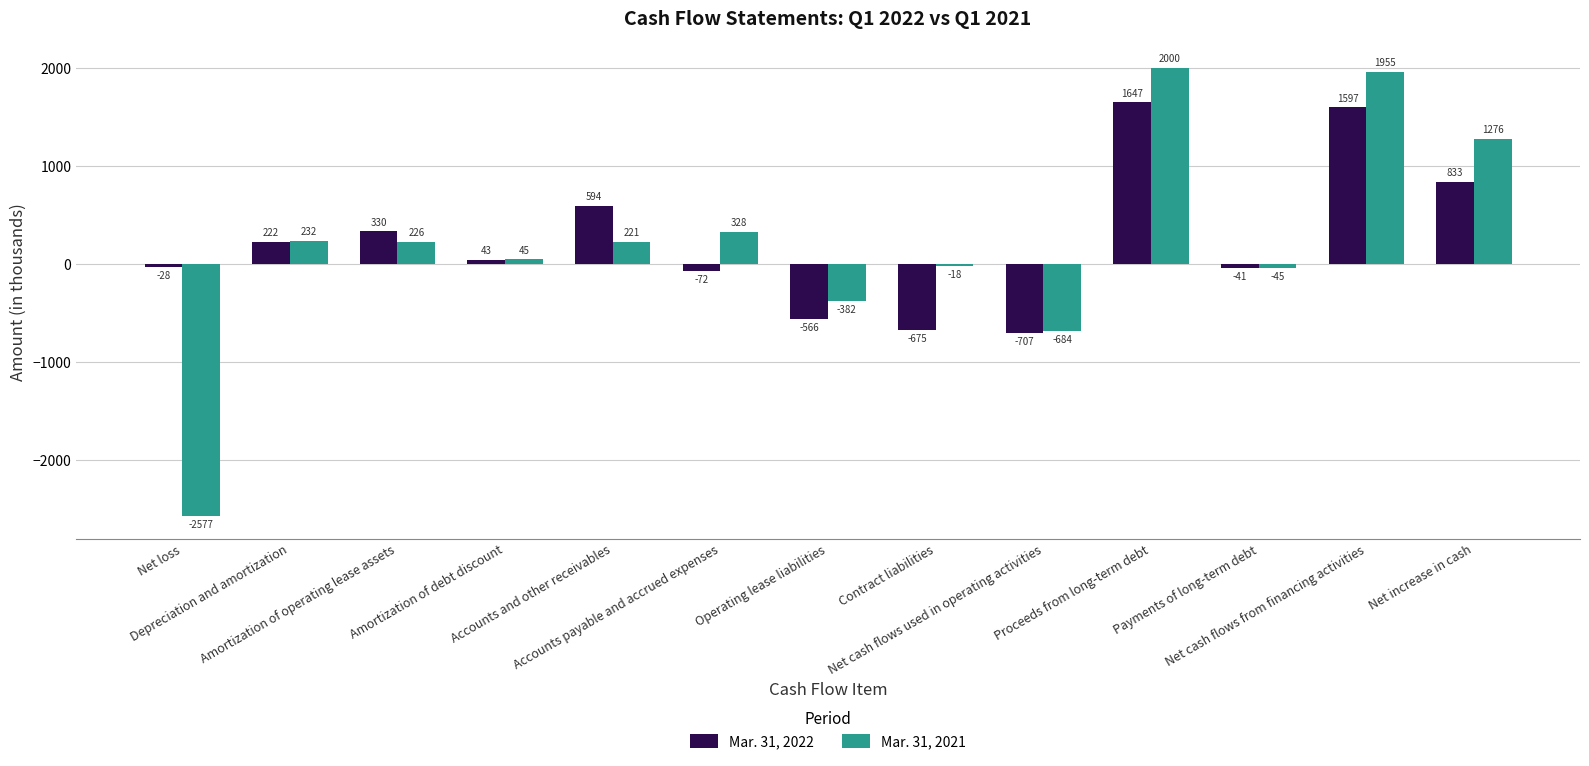

What is the difference between the maximum and minimum values in the Mar. 31, 2022 series?

2354